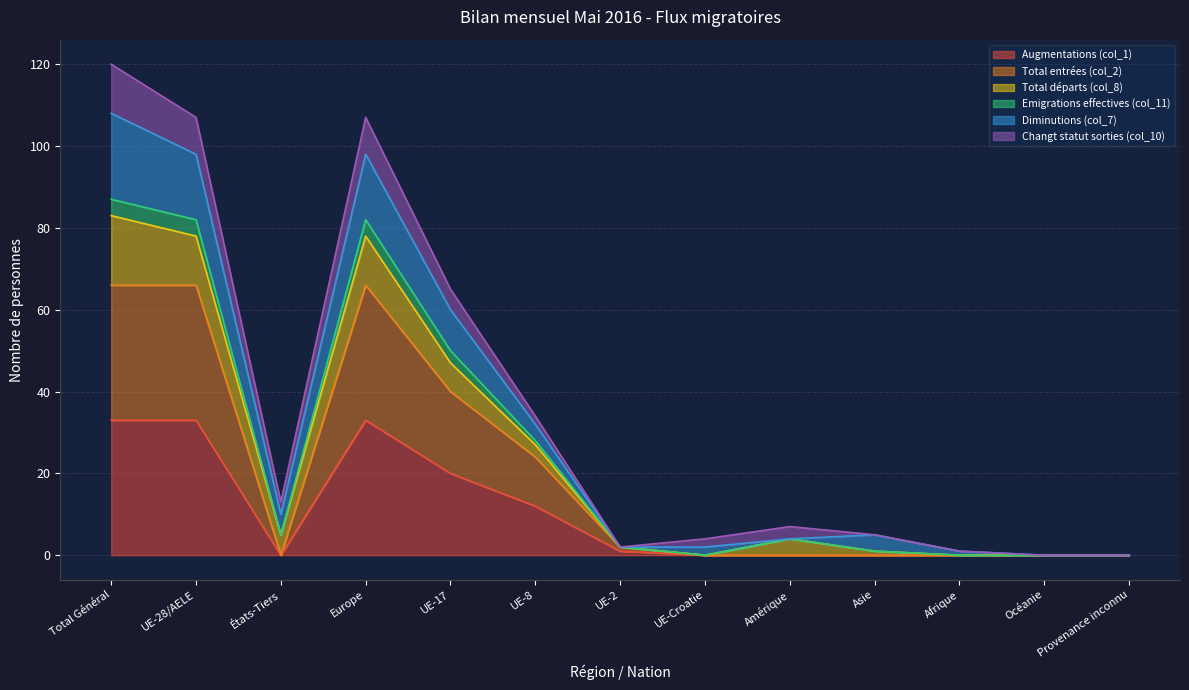

The value of Augmentations (col_1) at Afrique is 16. True or false?

False